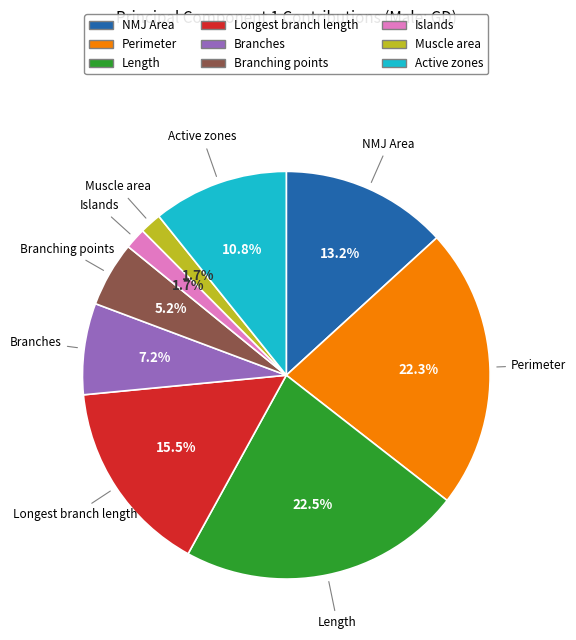

Is it true that Islands is 2% of the pie?

True